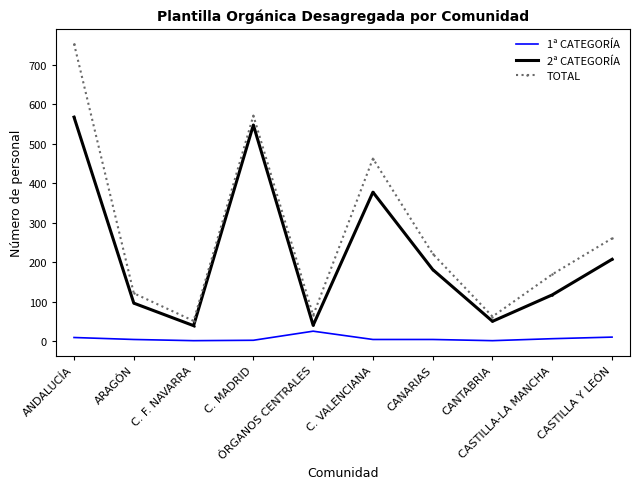

What position from the left is C. MADRID?

4